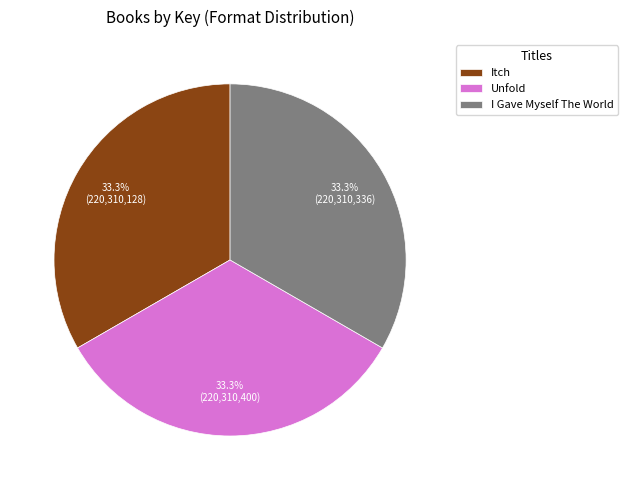

What is the total percentage of Itch and Unfold?

66.7%